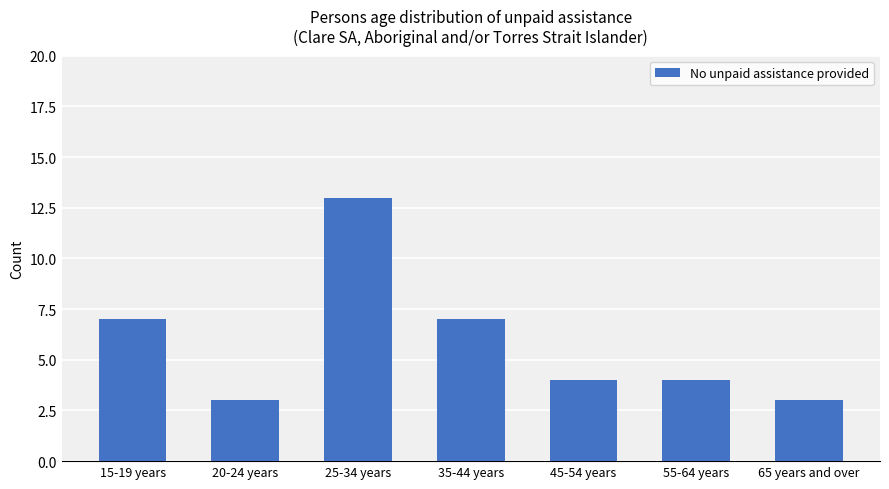

Which category has the highest value across all series?

25-34 years